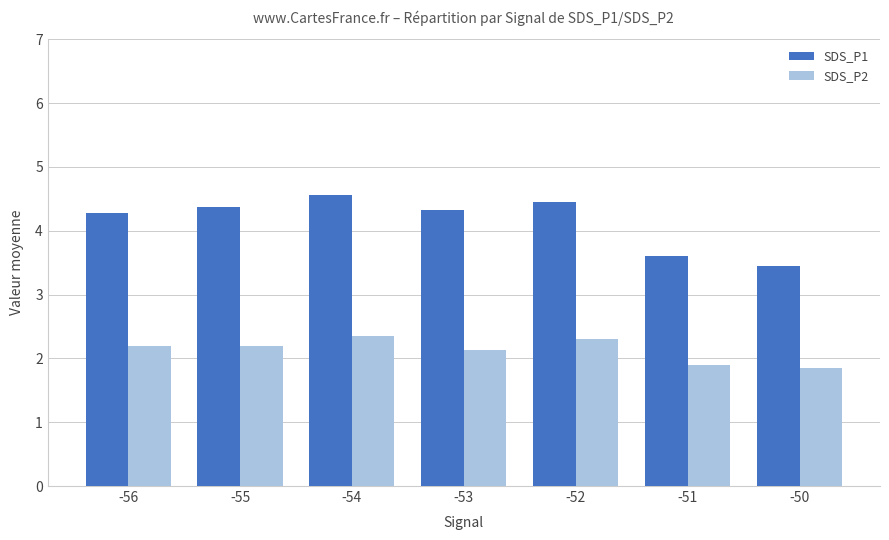

What is the spread (max minus min) of values at -54?

2.2